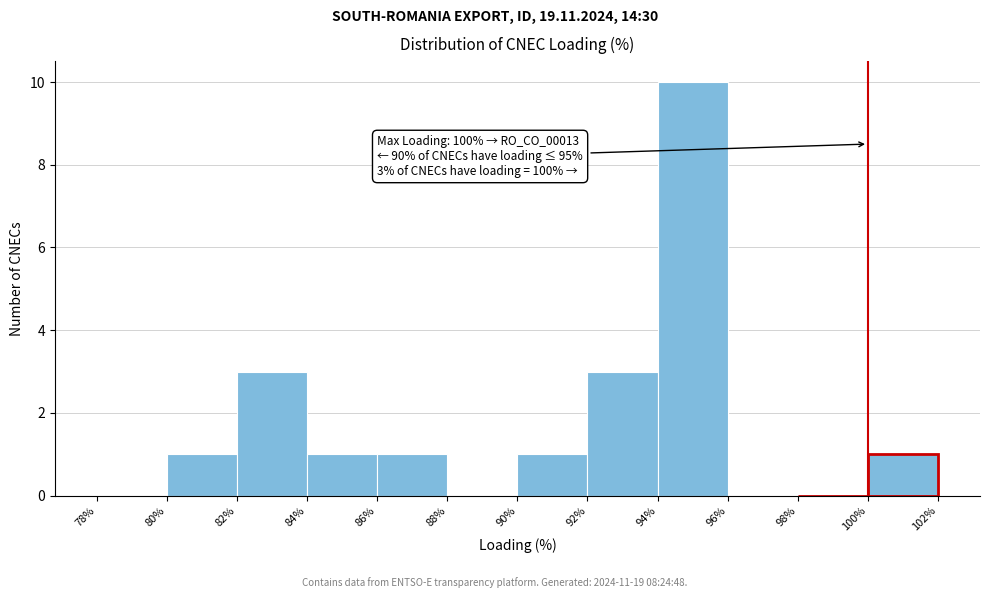

Which range on the x-axis has the tallest bar?

94% to 96%